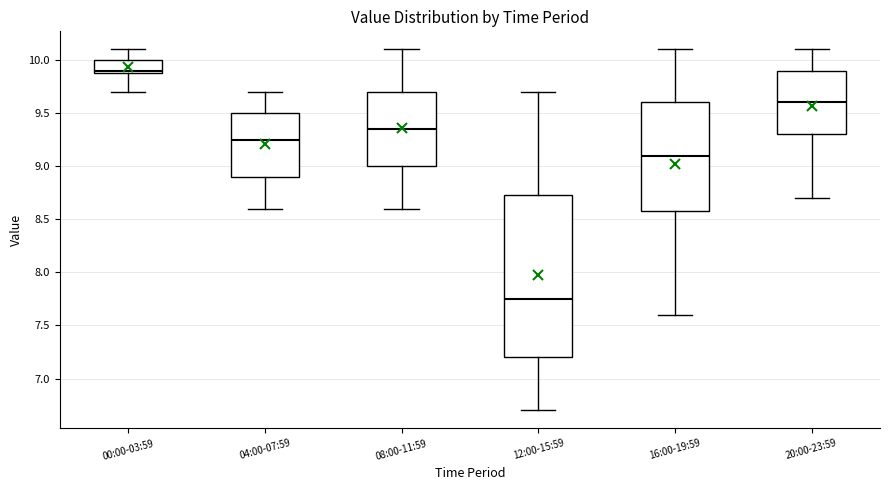

Reading left to right, transcribe this box plot: for each box, give where its median line is, the range the box spans, and where its two whiskers end, as read against the y-axis. The values are not printed on the chart, so give them approximately, as read against the axis.

00:00-03:59: median 9.90 (just above the box's lower edge), box 9.90 to 10.00, whiskers 9.70 to 10.10
04:00-07:59: median 9.25, box 8.90 to 9.50, whiskers 8.60 to 9.70
08:00-11:59: median 9.35, box 9.00 to 9.70, whiskers 8.60 to 10.10
12:00-15:59: median 7.75, box 7.20 to 8.75, whiskers 6.70 to 9.70
16:00-19:59: median 9.10, box 8.60 to 9.60, whiskers 7.60 to 10.10
20:00-23:59: median 9.60, box 9.30 to 9.90, whiskers 8.70 to 10.10